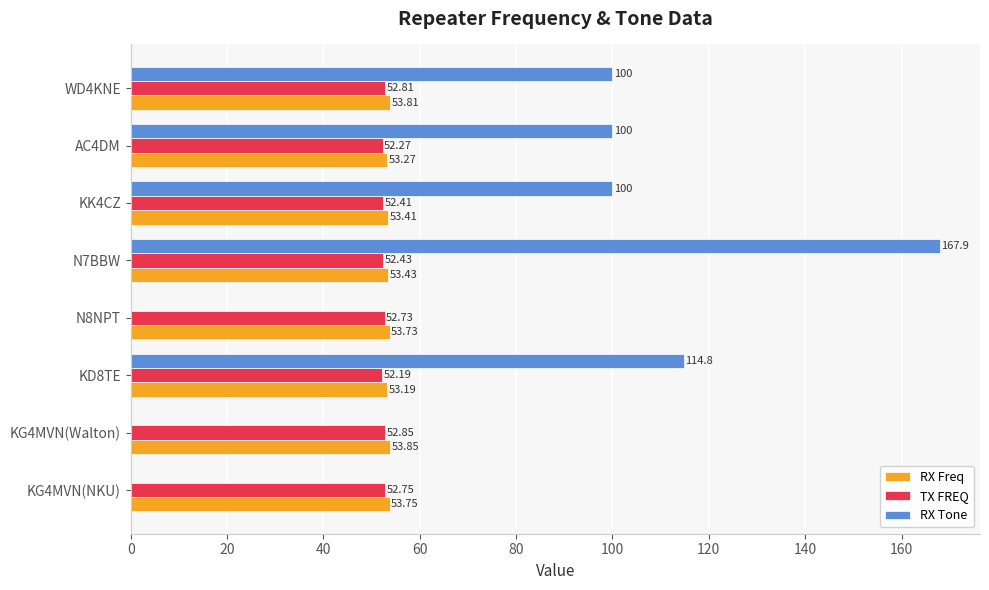

Which series changed the most between KG4MVN(NKU) and AC4DM?

RX Tone